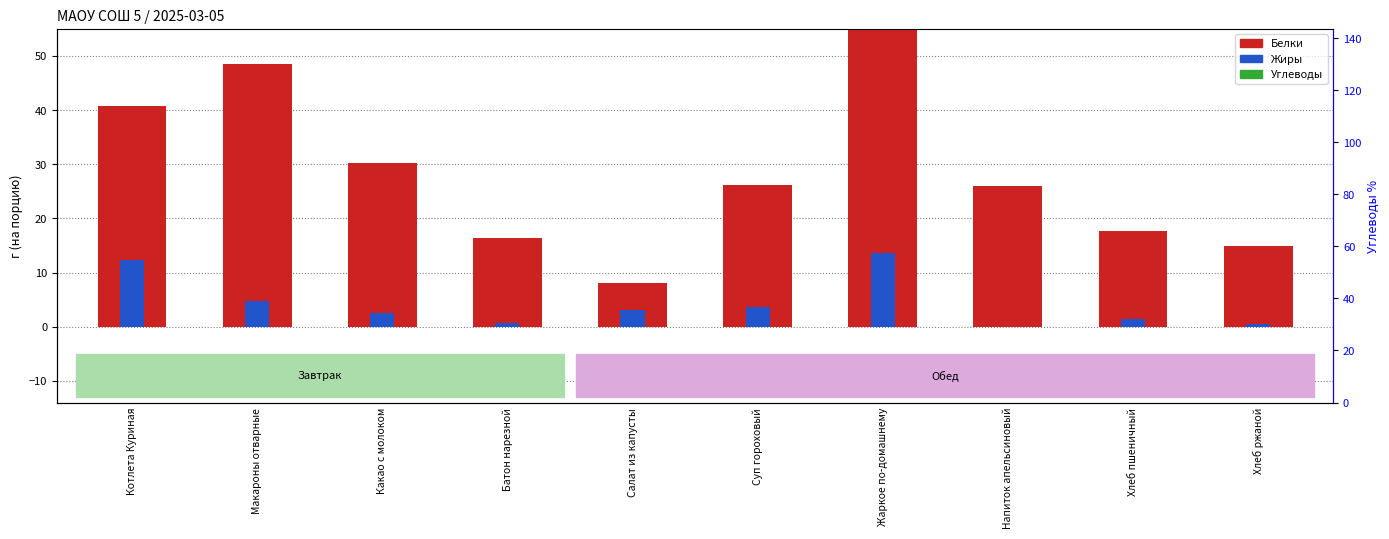

Reading left to right, extract all data points from this chart.

Белки: 40.7	48.6	30.2	16.4	8.2	26.1	57.9	25.9	17.7	14.9
Жиры: 12.4	4.8	2.5	0.6	3.1	3.6	13.6	0.0	1.4	0.5